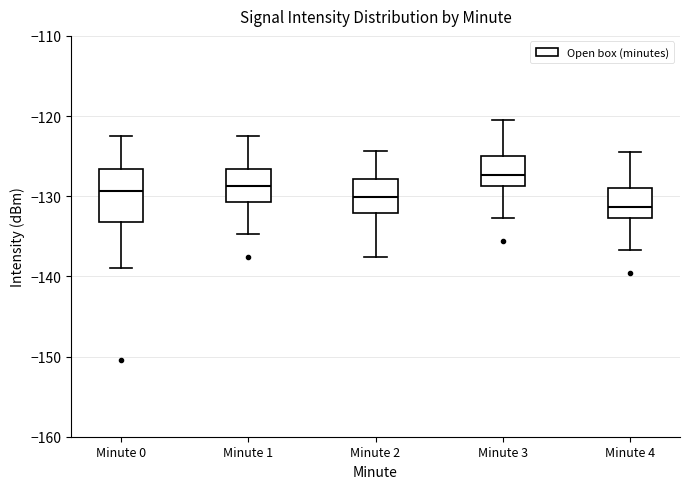

Comparing the boxes themselves (not the whiskers), which one is the tallest?

Minute 0